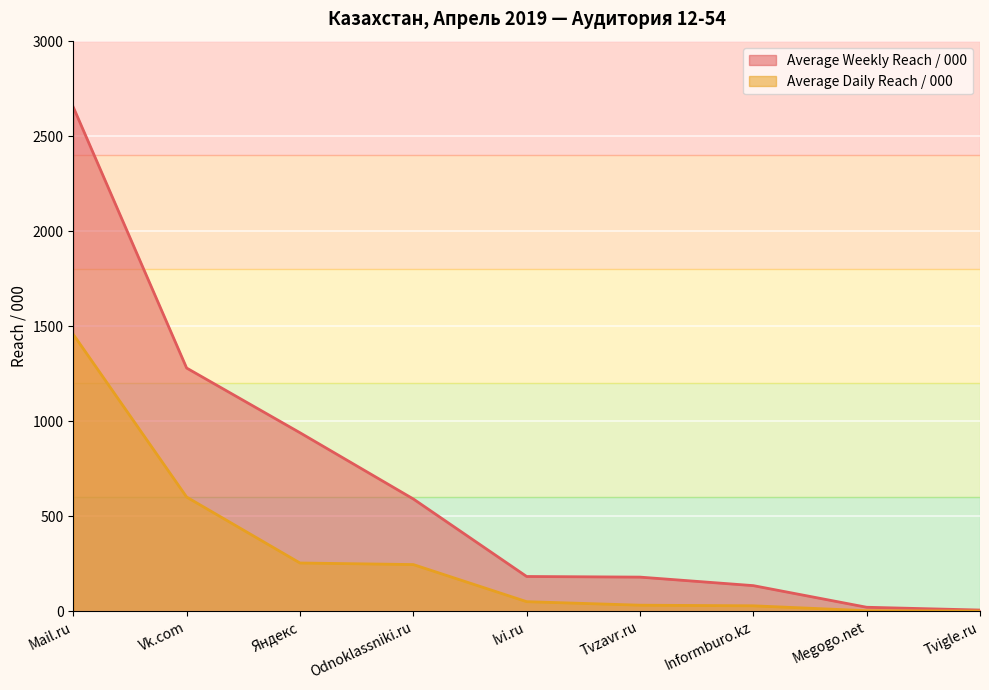

The value of Average Daily Reach / 000 at Odnoklassniki.ru is 246.1. True or false?

True